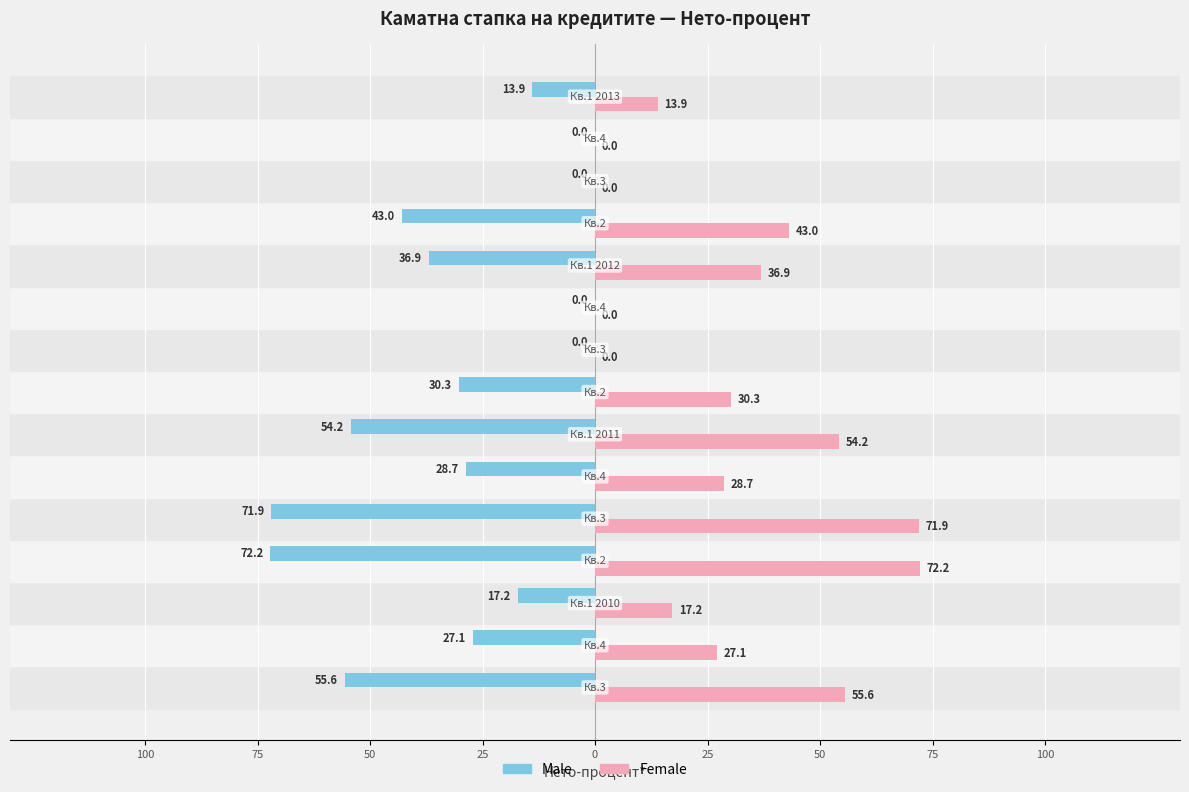

What are all the series names shown in the legend?

Male, Female